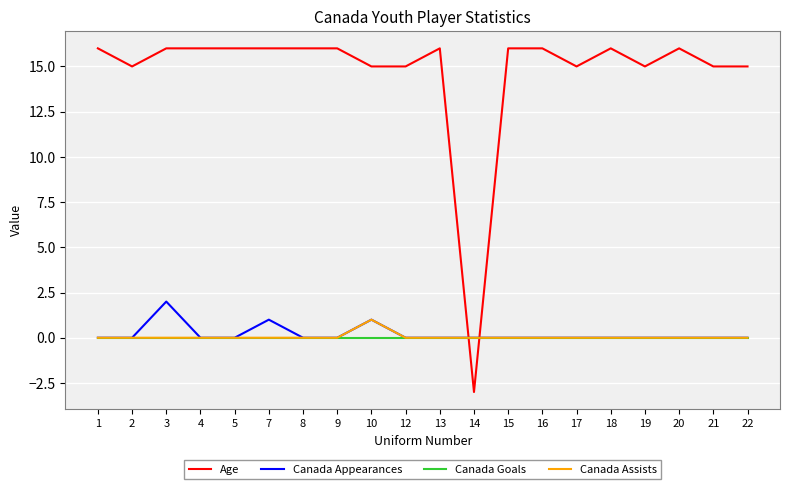

At which category is the sum across all series the highest?

3